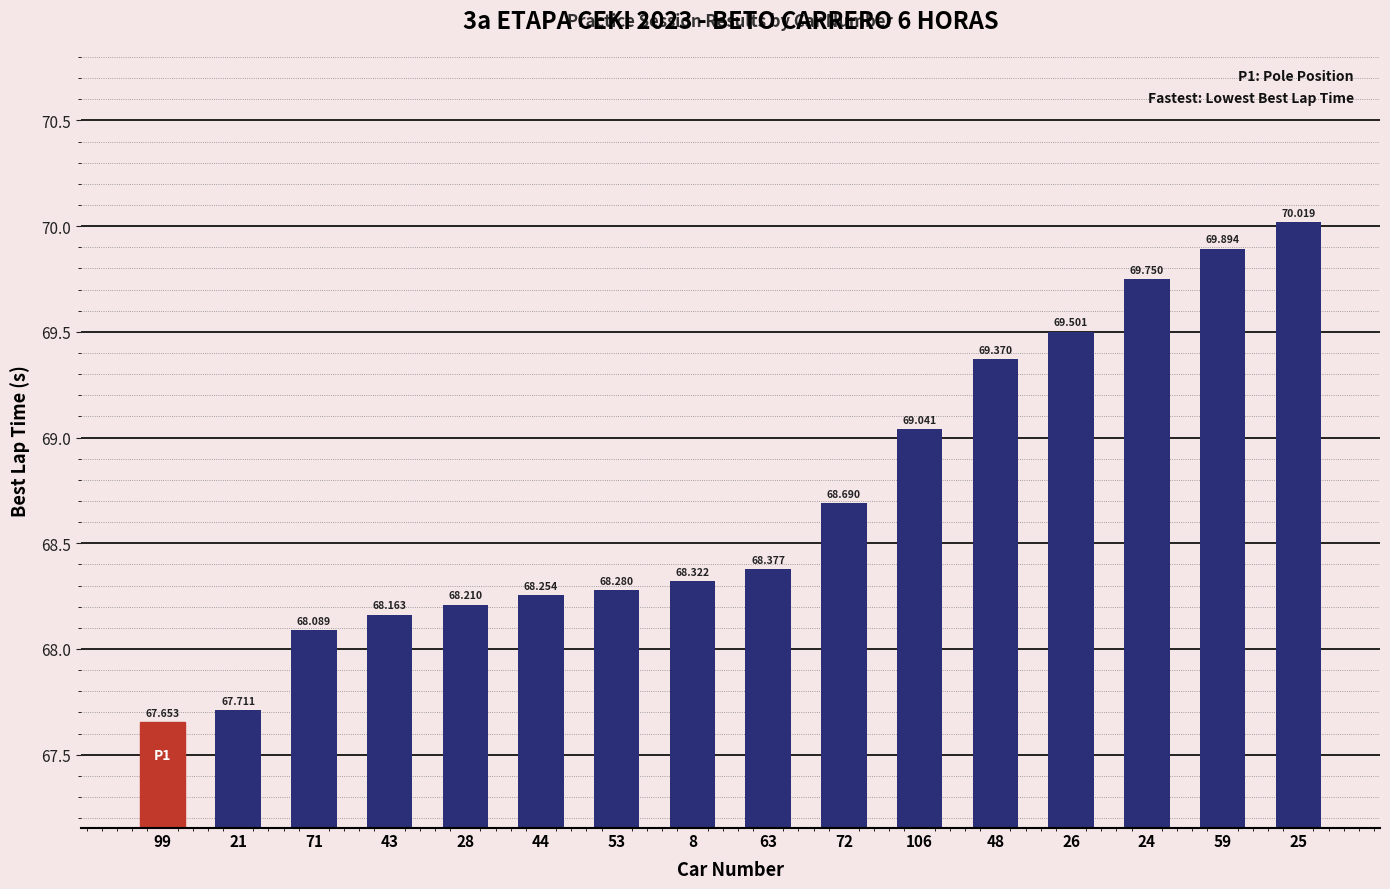

True or false: the data shows 68.3 at 44.

True